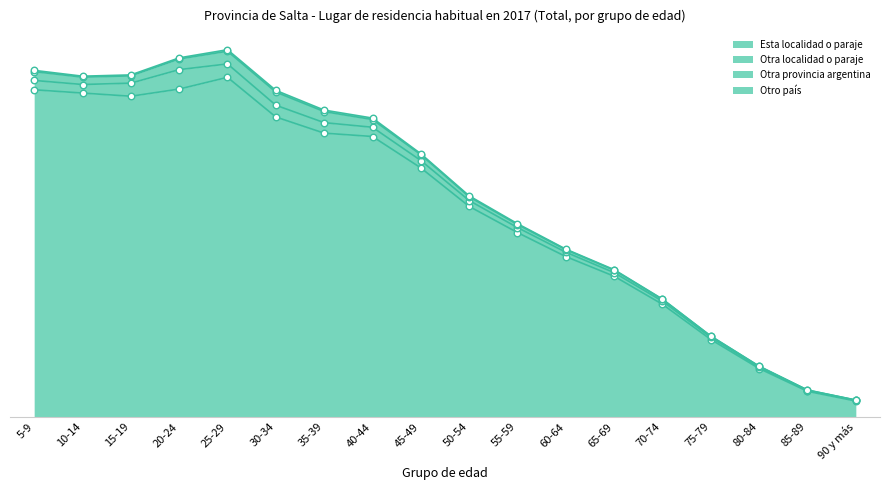

Which series has the largest total across all categories?

Esta localidad o paraje